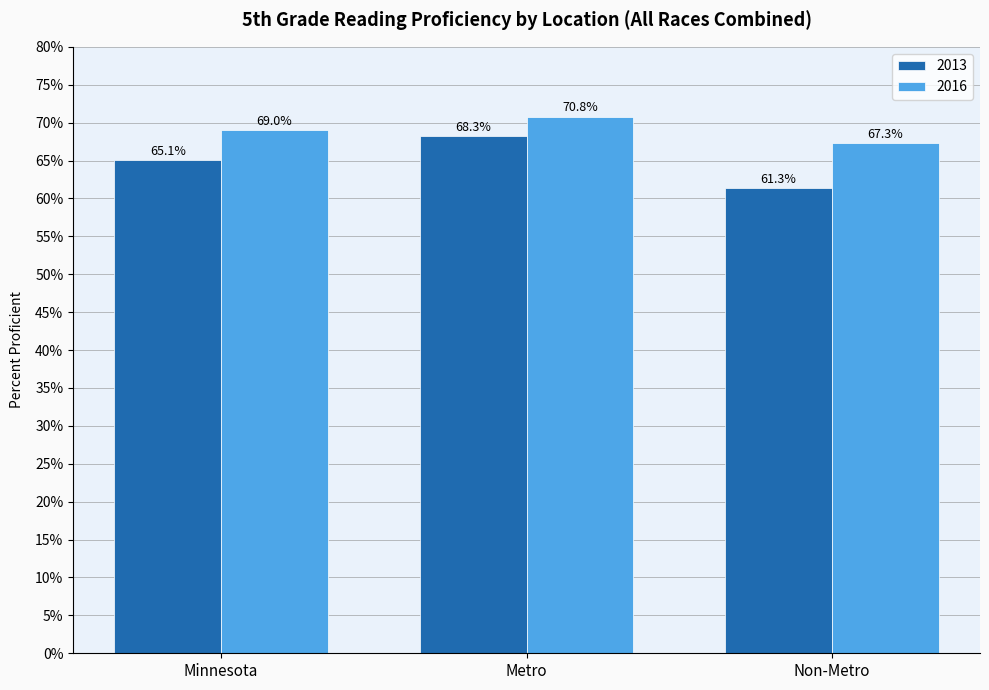

At which category is the sum across all series the highest?

Metro